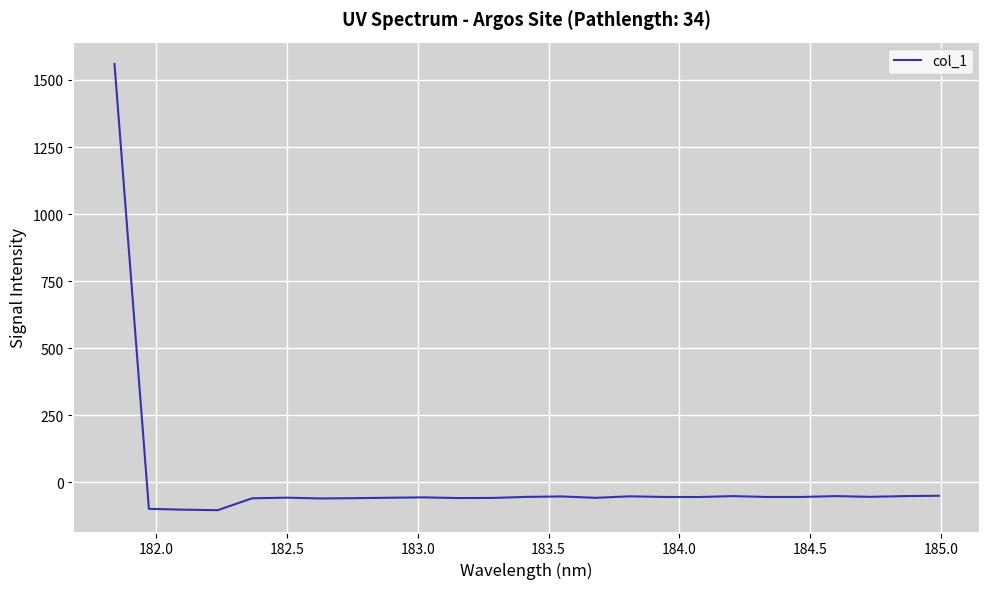

What is the difference between the maximum and minimum values?

1663.5